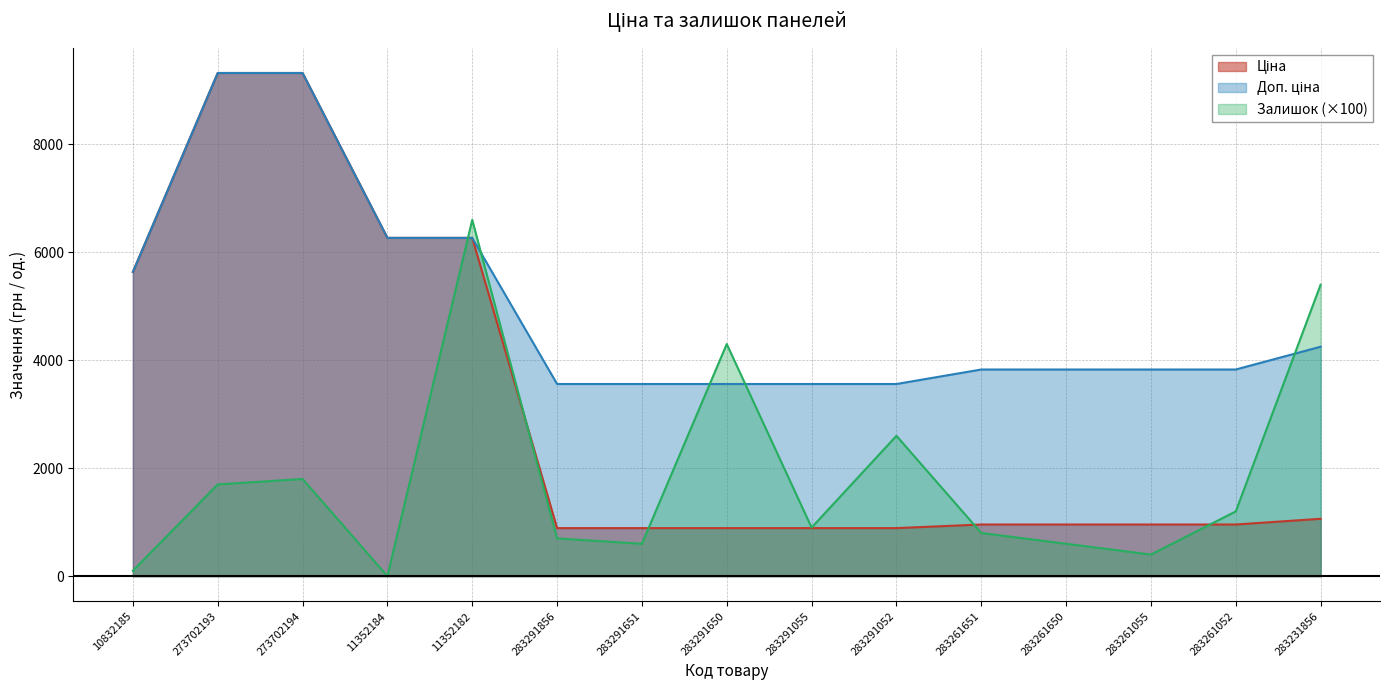

True or false: Доп. ціна and Ціна cross at least once.

False